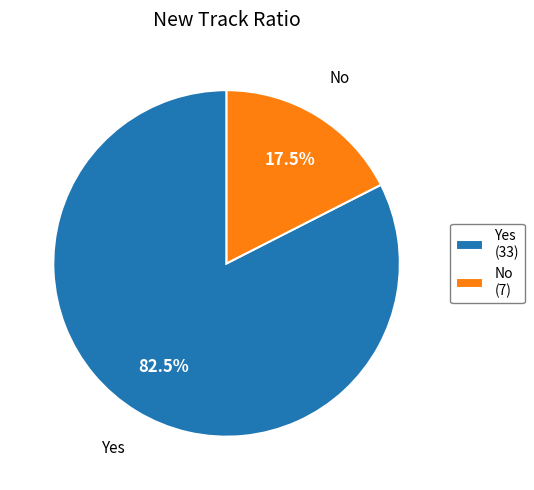

Approximately how many times larger is the value at Yes compared to No?

4.7